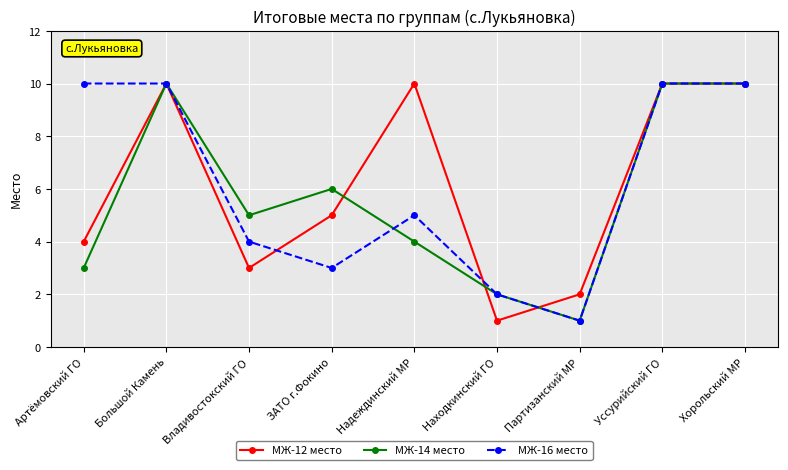

At Надеждинский МР, list the series in order from largest to smallest.

МЖ-12 место, МЖ-16 место, МЖ-14 место